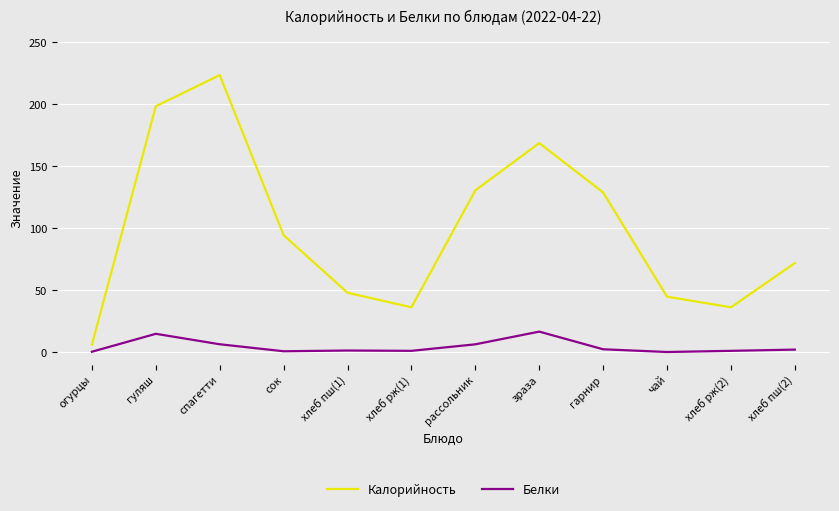

What is the difference between the Калорийность values at огурцы and чай?

38.6